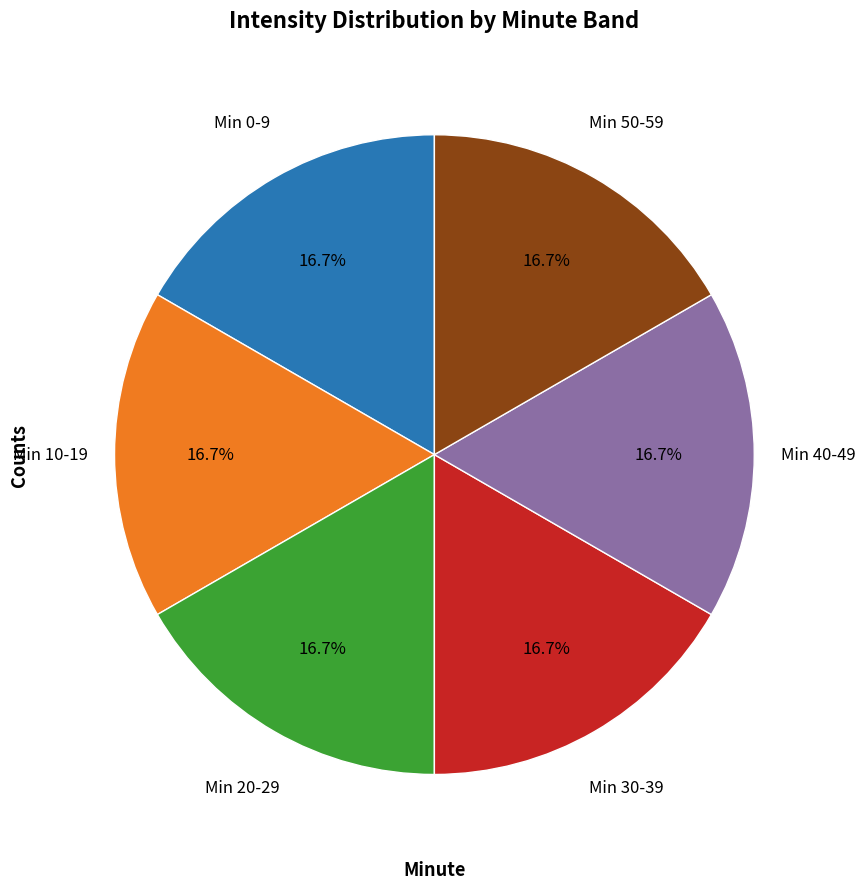

Does any single category account for the majority?

No